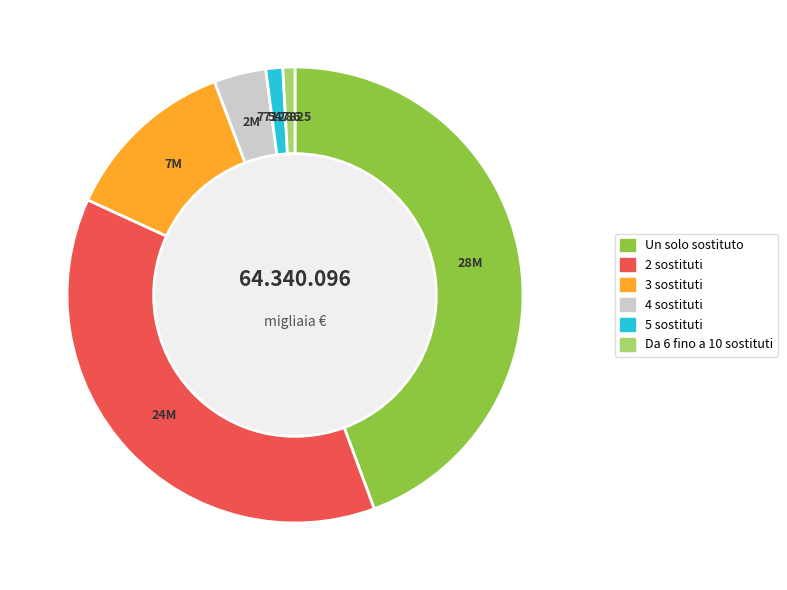

Is Un solo sostituto the majority of the pie?

No